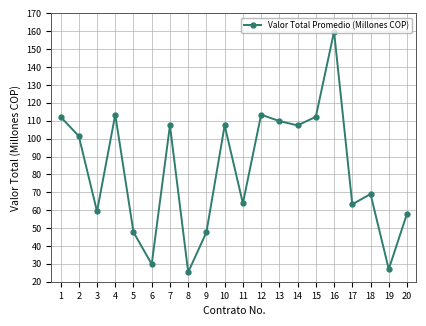

The chart shows a value of 29.8 at 6. True or false?

True